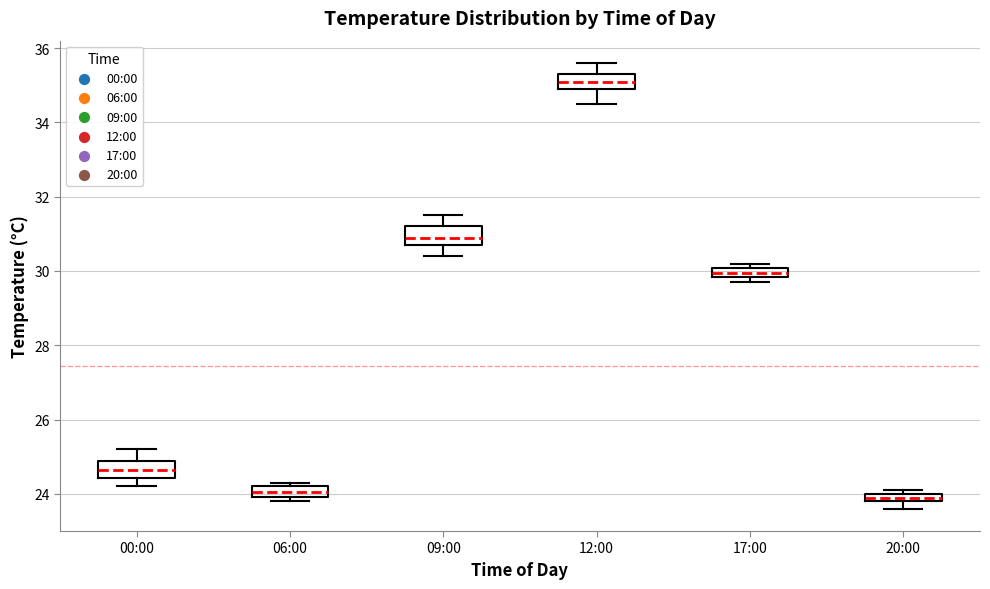

Where does the median line of the box for 12:00 sit on the y-axis? The values are not printed on the chart, so give them approximately, as read against the axis.

35.2